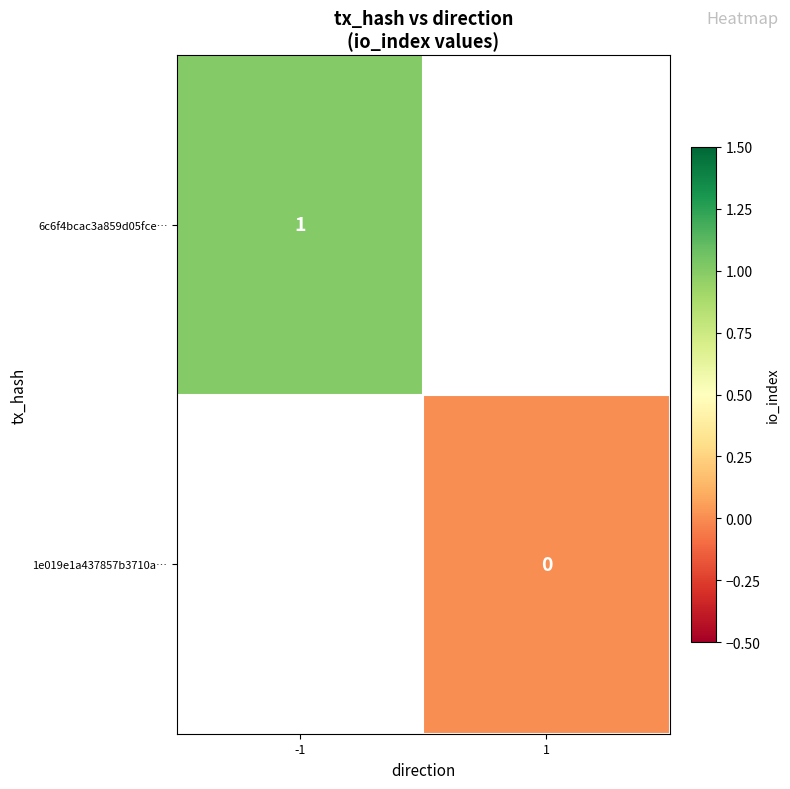

Is the value of 1e019e1a437857b3710a… at 1 greater than the value of 6c6f4bcac3a859d05fce… at -1?

No